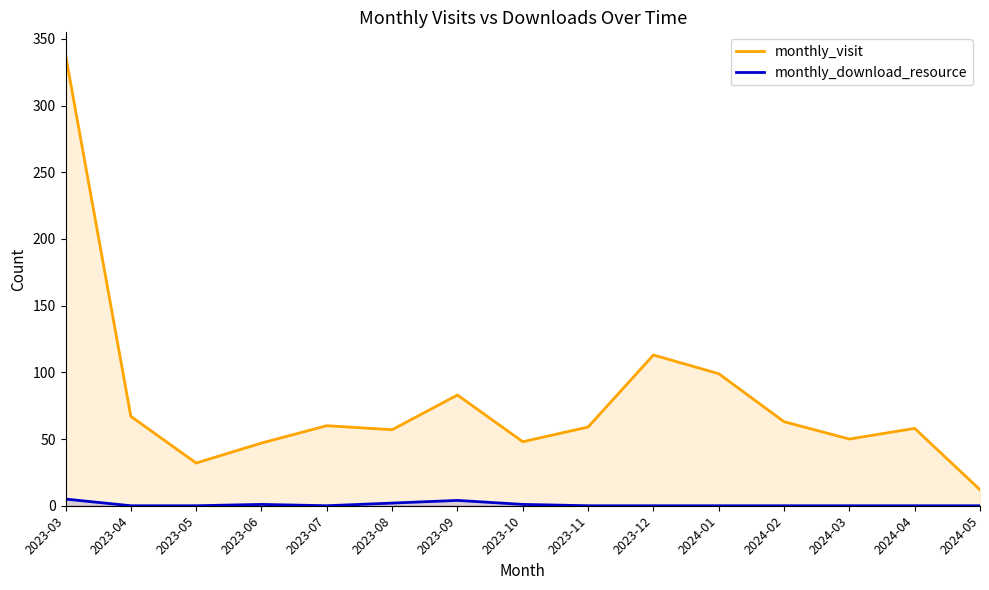

Which category has the lowest value in the monthly_download_resource series?

2023-04